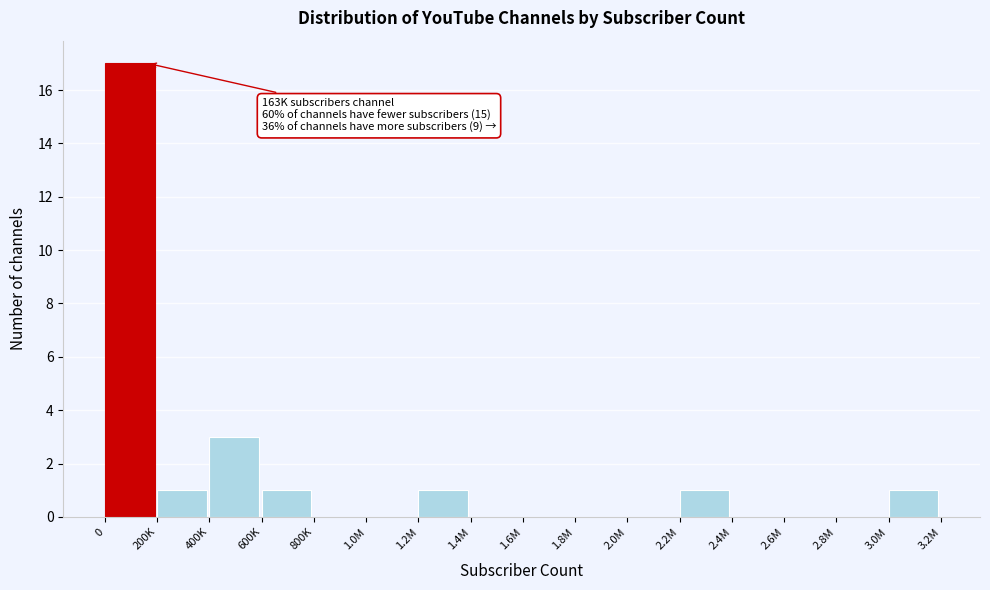

Reading left to right, transcribe all the data shown in this chart.

0=17	200K=1	400K=3	600K=1	800K=0	1.0M=0	1.2M=1	1.4M=0	1.6M=0	1.8M=0	2.0M=0	2.2M=1	2.4M=0	2.6M=0	2.8M=0	3.0M=1